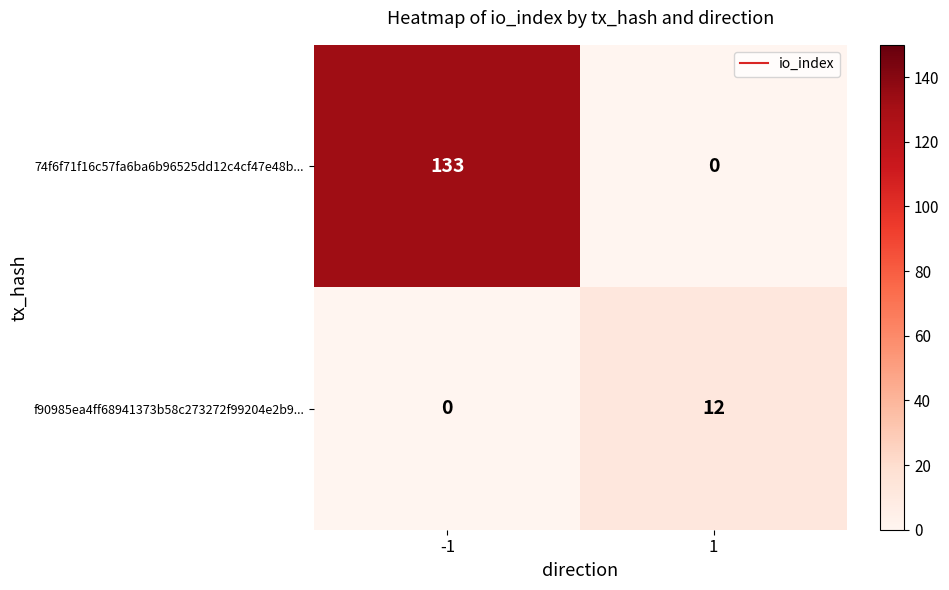

What is the greatest value displayed?

133